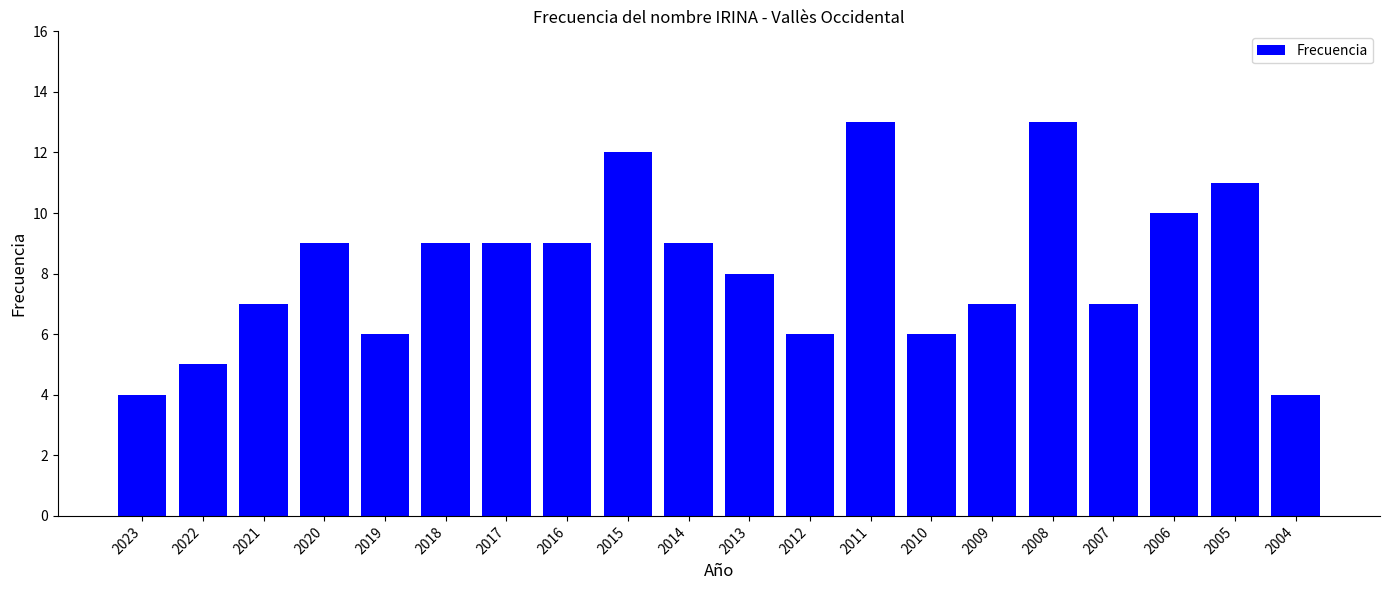

Which has a higher value, 2004 or 2020?

2020